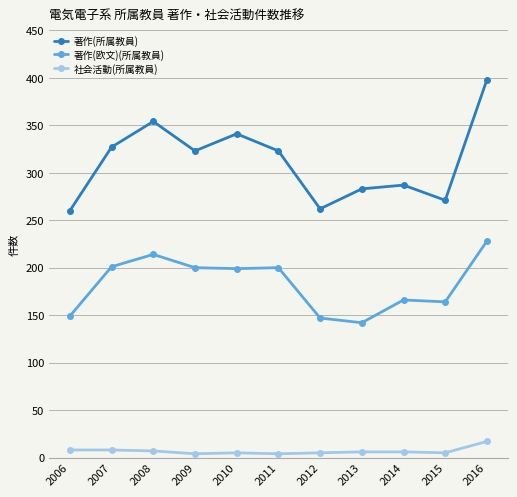

Between 2006 and 2007, which series saw the biggest shift?

著作(所属教員)